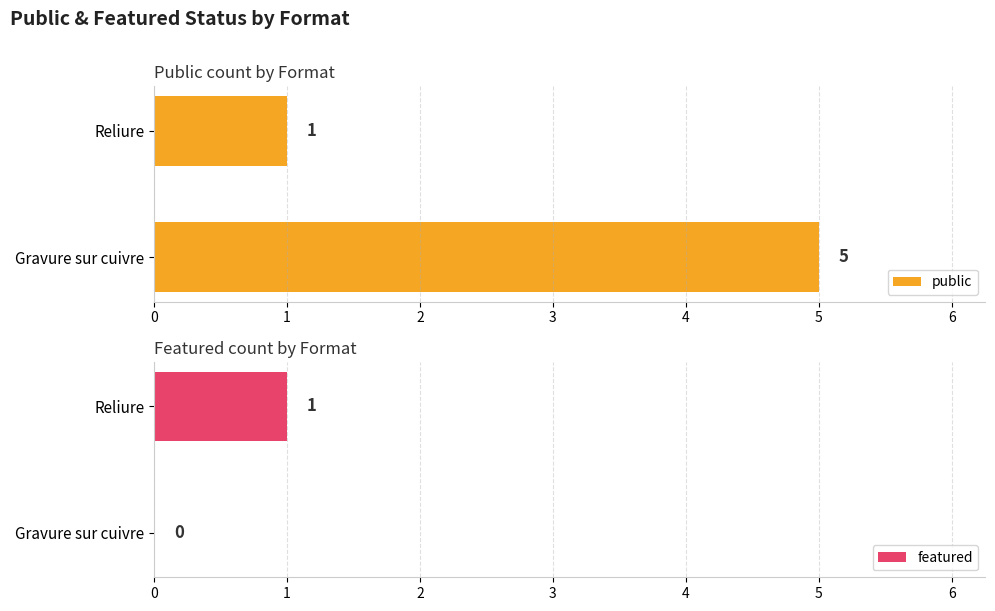

How many data points does each series have?

2